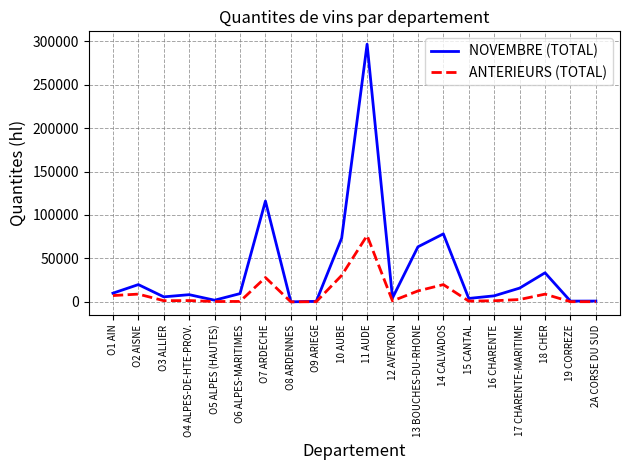

What is the maximum value shown in the chart?

296490